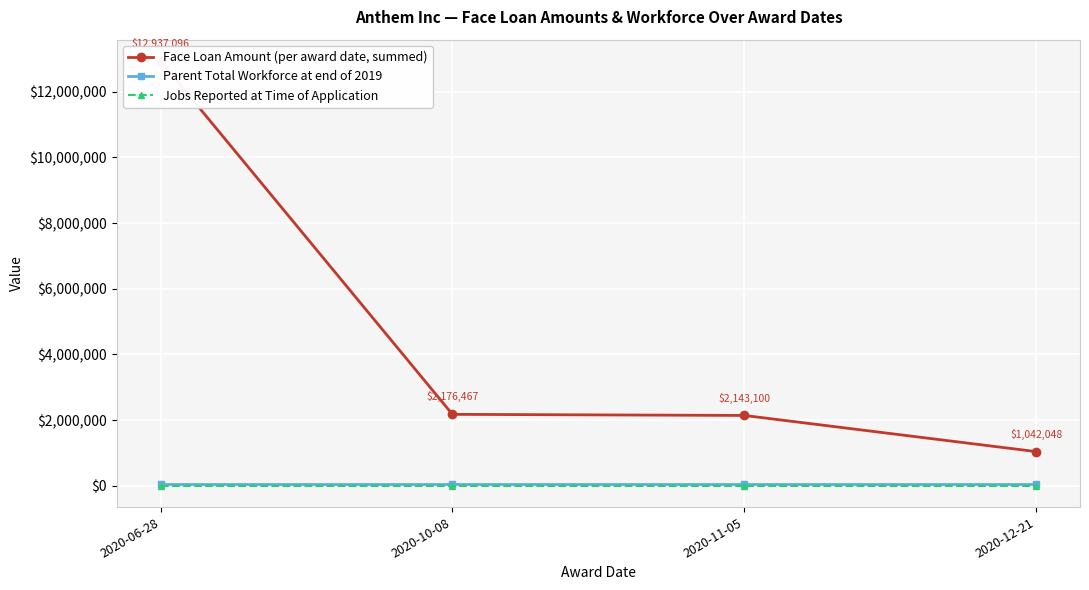

True or false: Jobs Reported at Time of Application and Parent Total Workforce at end of 2019 cross at least once.

False